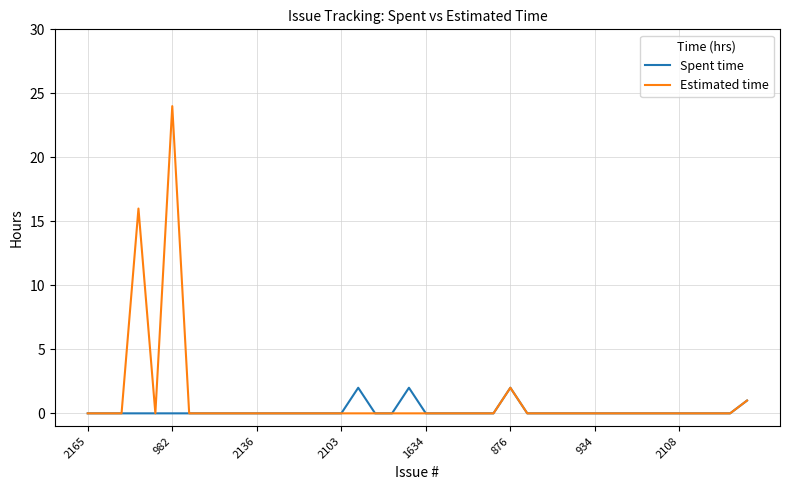

List the series in order of their peak value, highest first.

Estimated time, Spent time